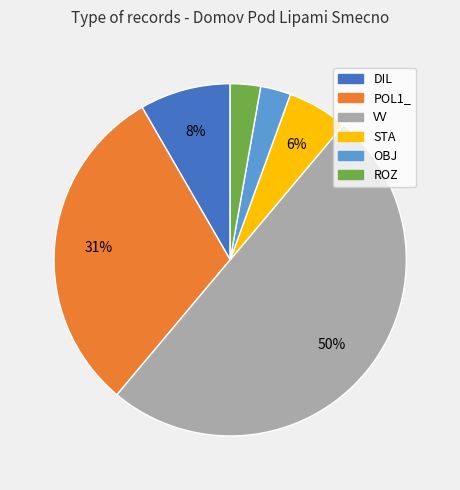

To the nearest percent, what is the average slice percentage?

17%